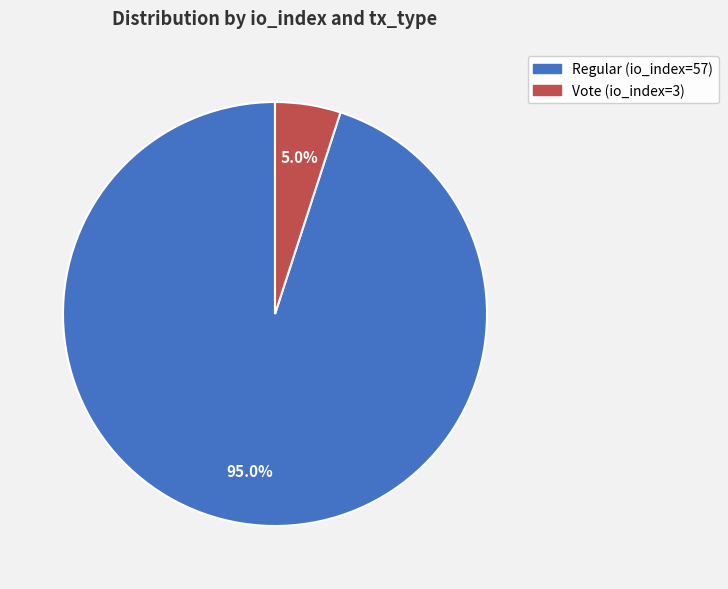

What percentage do Vote (io_index=3) and Regular (io_index=57) together represent?

100.0%